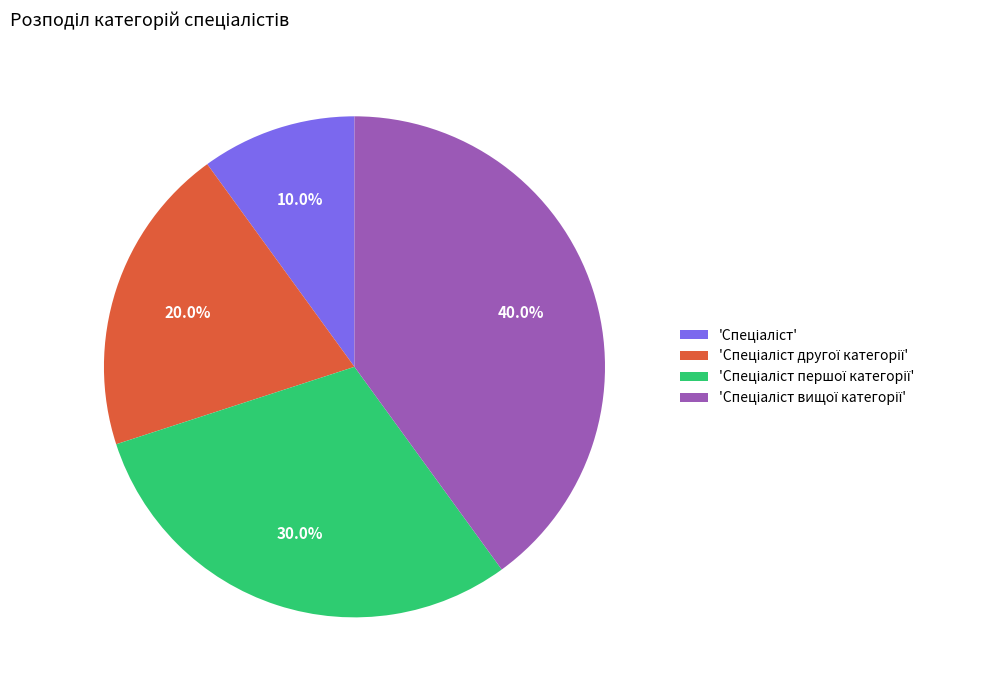

Is there a majority slice in this chart?

No